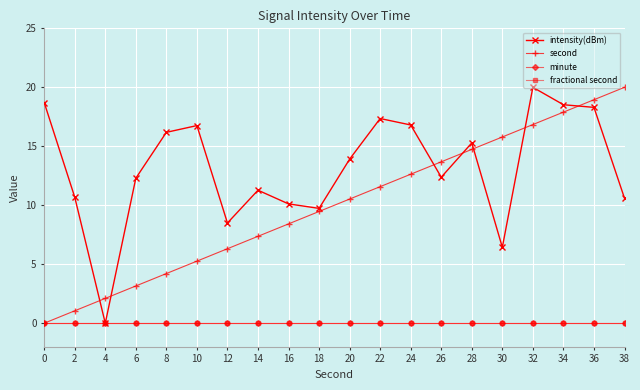

Is the value of fractional second at 20 greater than the value of second at 2?

No